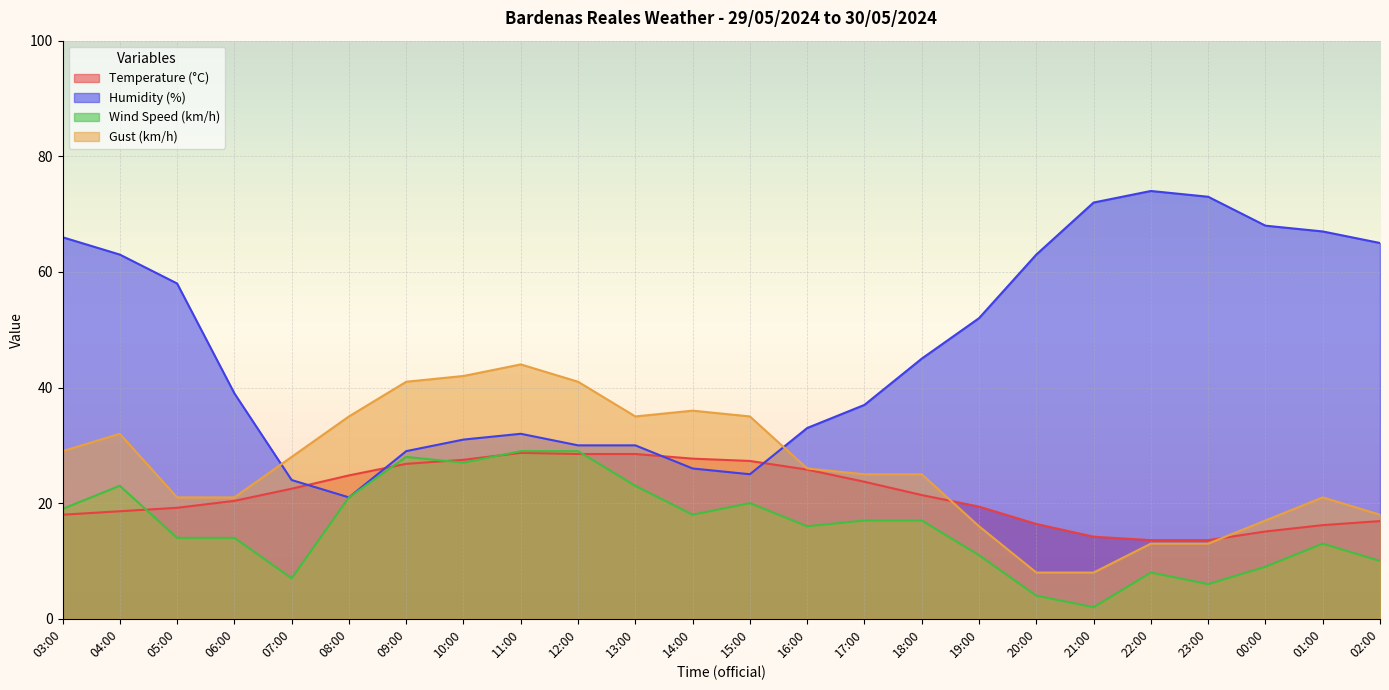

Which category has the highest value across all series?

22:00